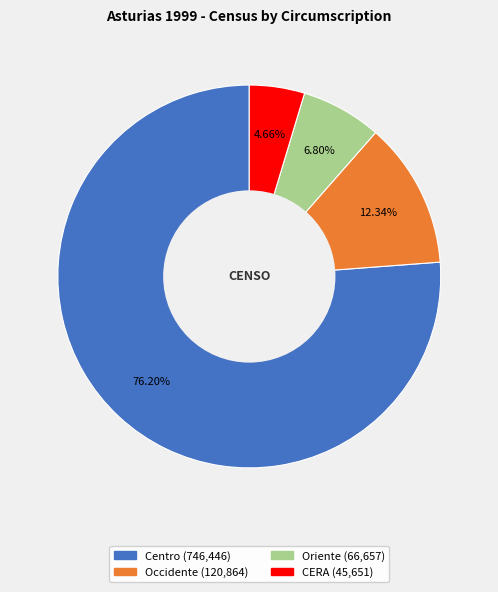

Combined, what portion of the pie is Oriente and CERA?

11.5%